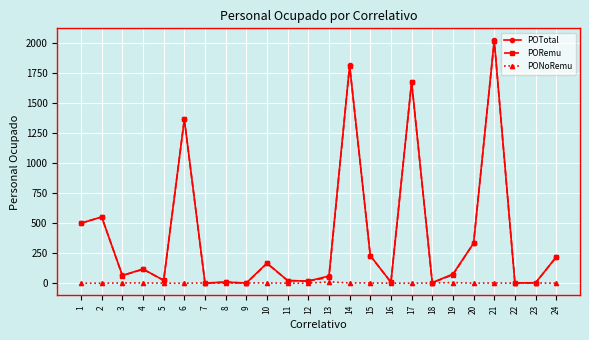

Where is the first local maximum for PORemu?

2